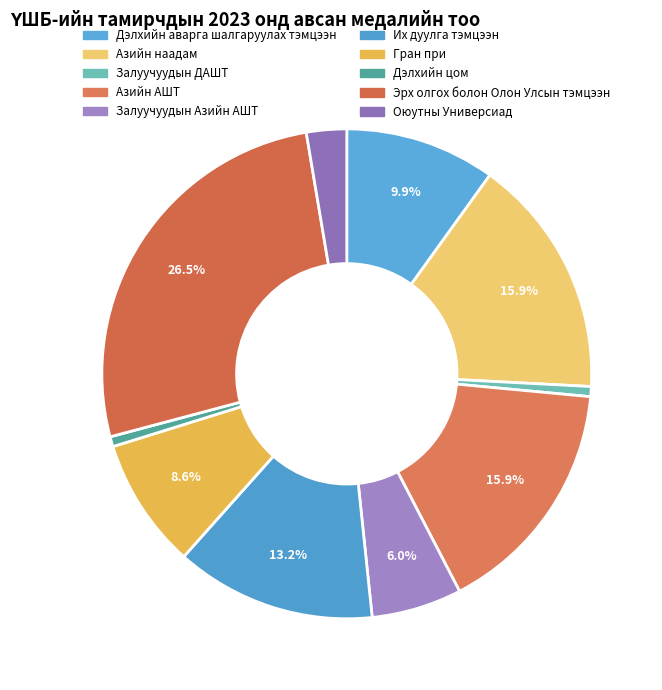

How many slices are in this pie chart?

10